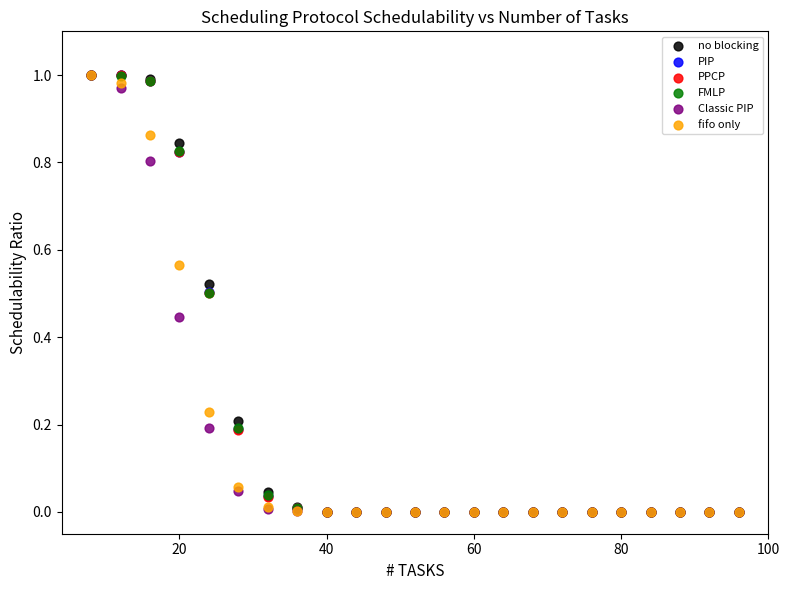

What are all the series names shown in the legend?

no blocking, PIP, PPCP, FMLP, Classic PIP, fifo only